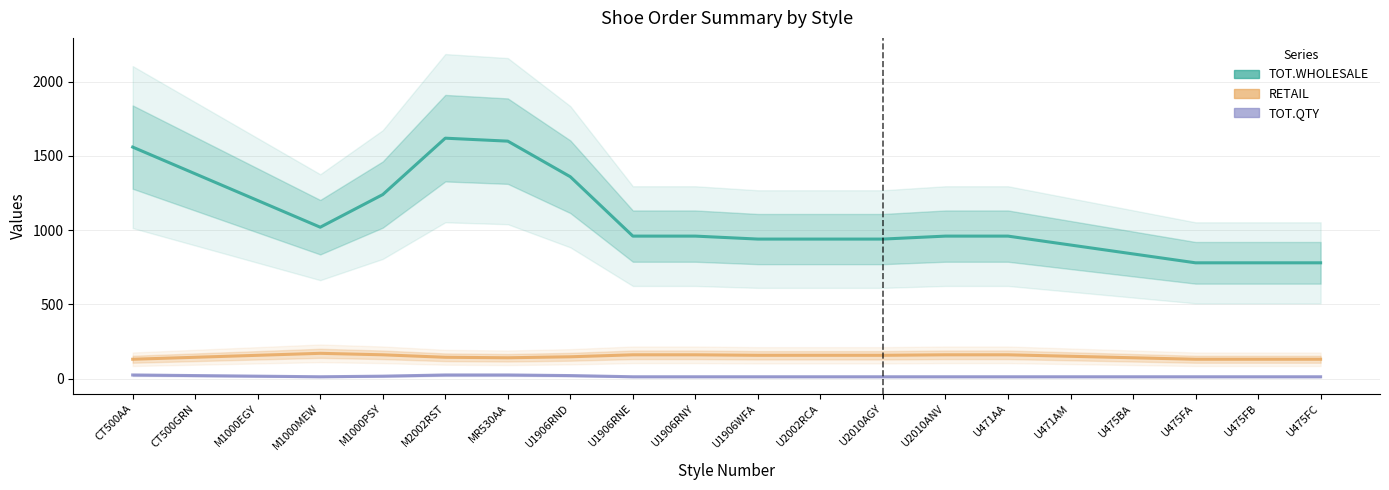

How many distinct data groups are displayed?

3